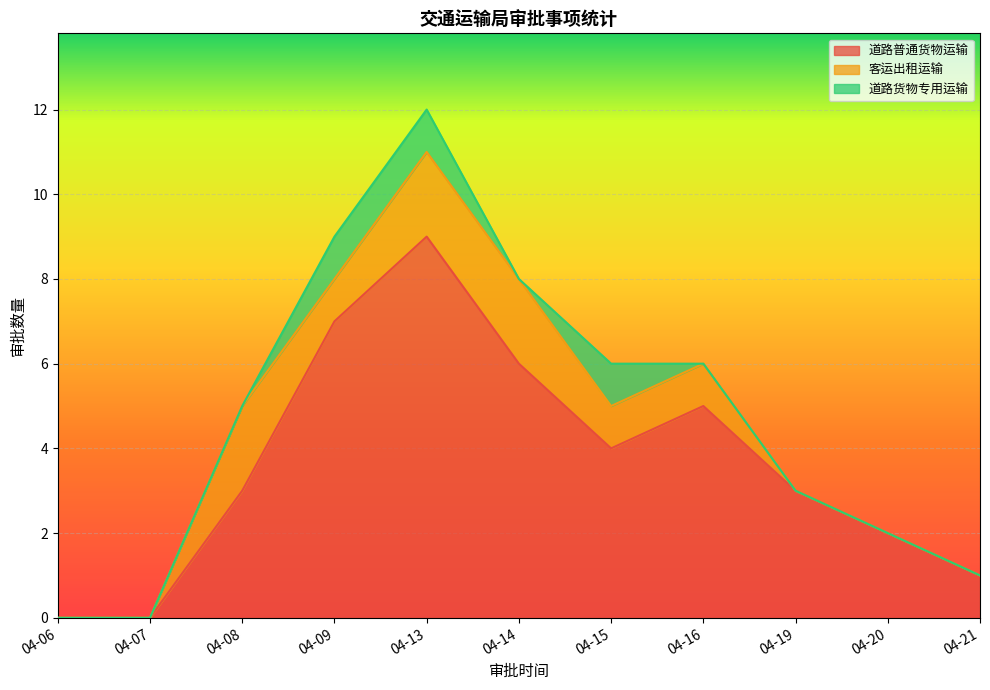

Which series has the largest total across all categories?

道路普通货物运输